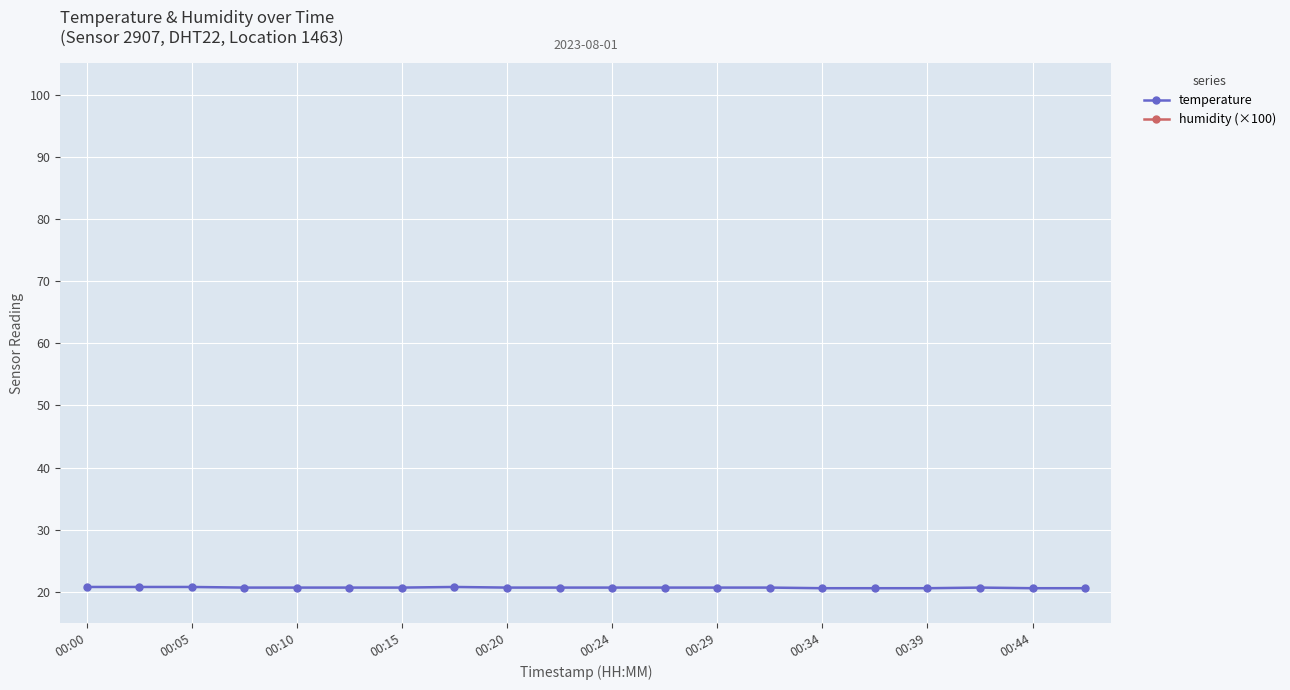

The value of temperature at 00:05 is 14.0. True or false?

False